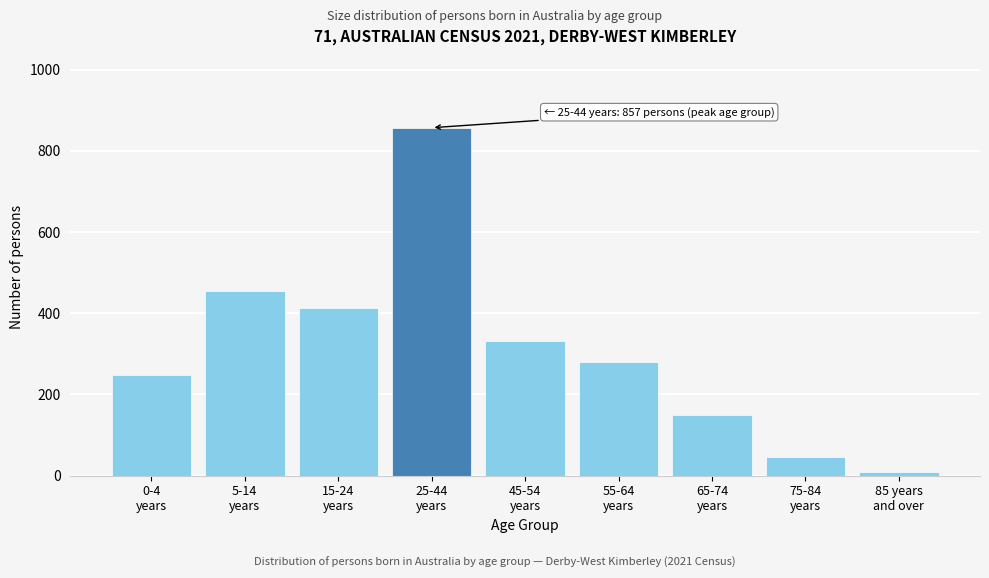

Reading left to right, what are all the values shown in this chart?

249	456	413	857	331	279	150	45	10